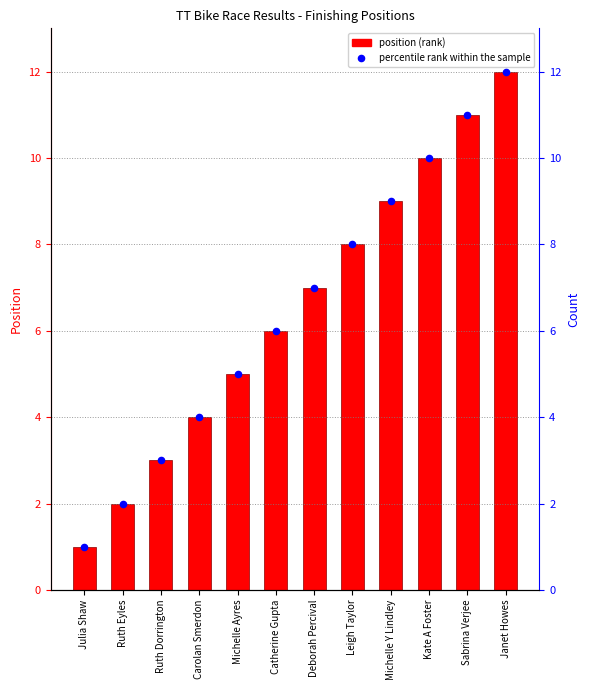

At which category is the sum across all series the highest?

Janet Howes